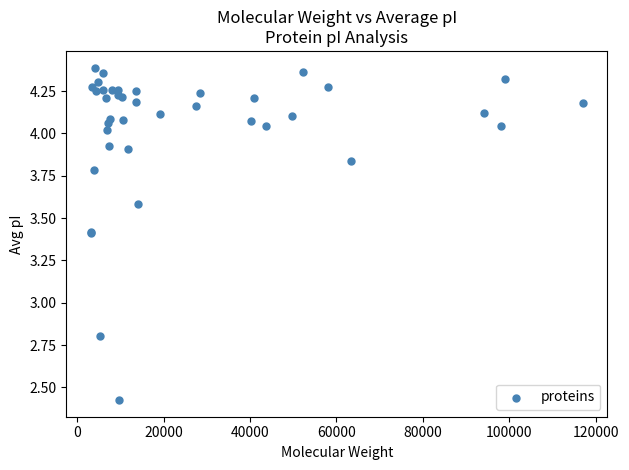

What Y value in the scatter plot is closest to 3?

2.8